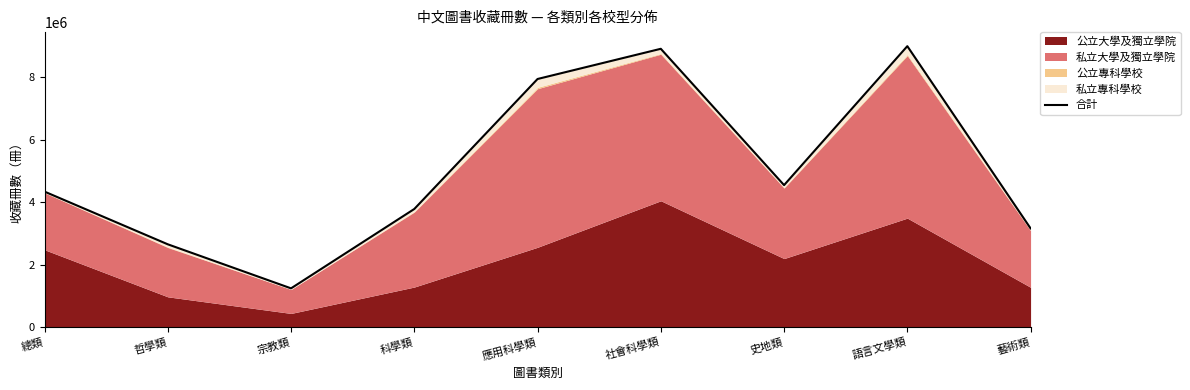

Does the chart have visible grid lines?

No